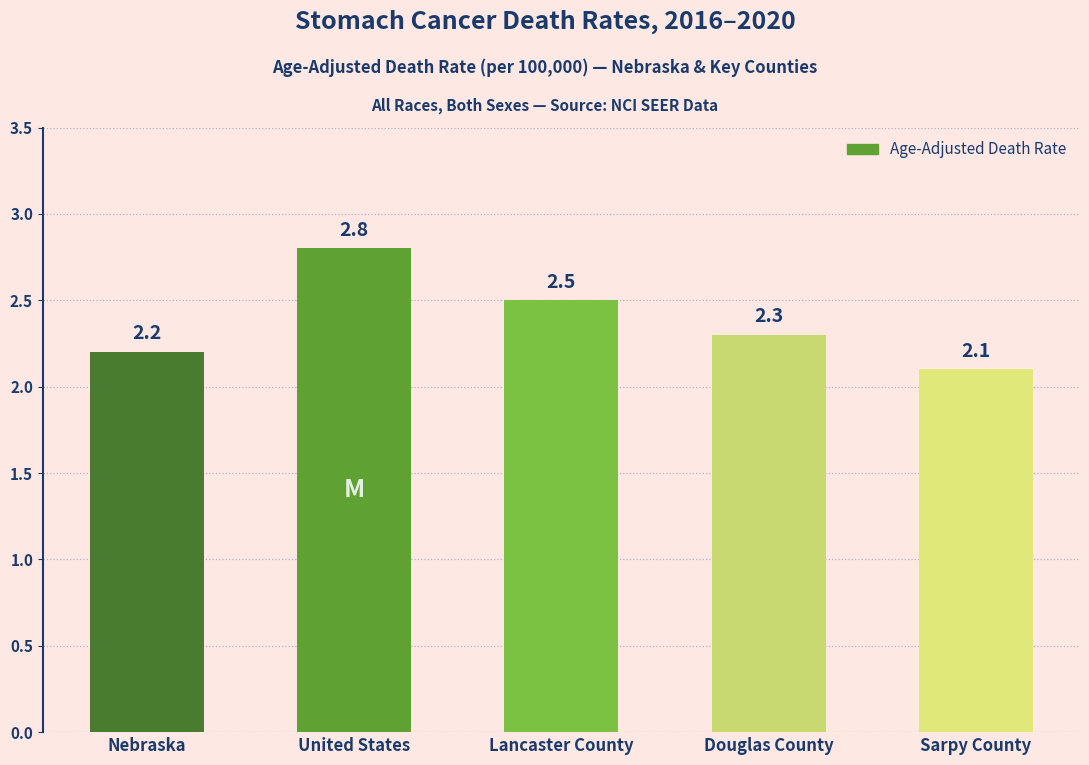

What is the smallest value displayed?

2.1